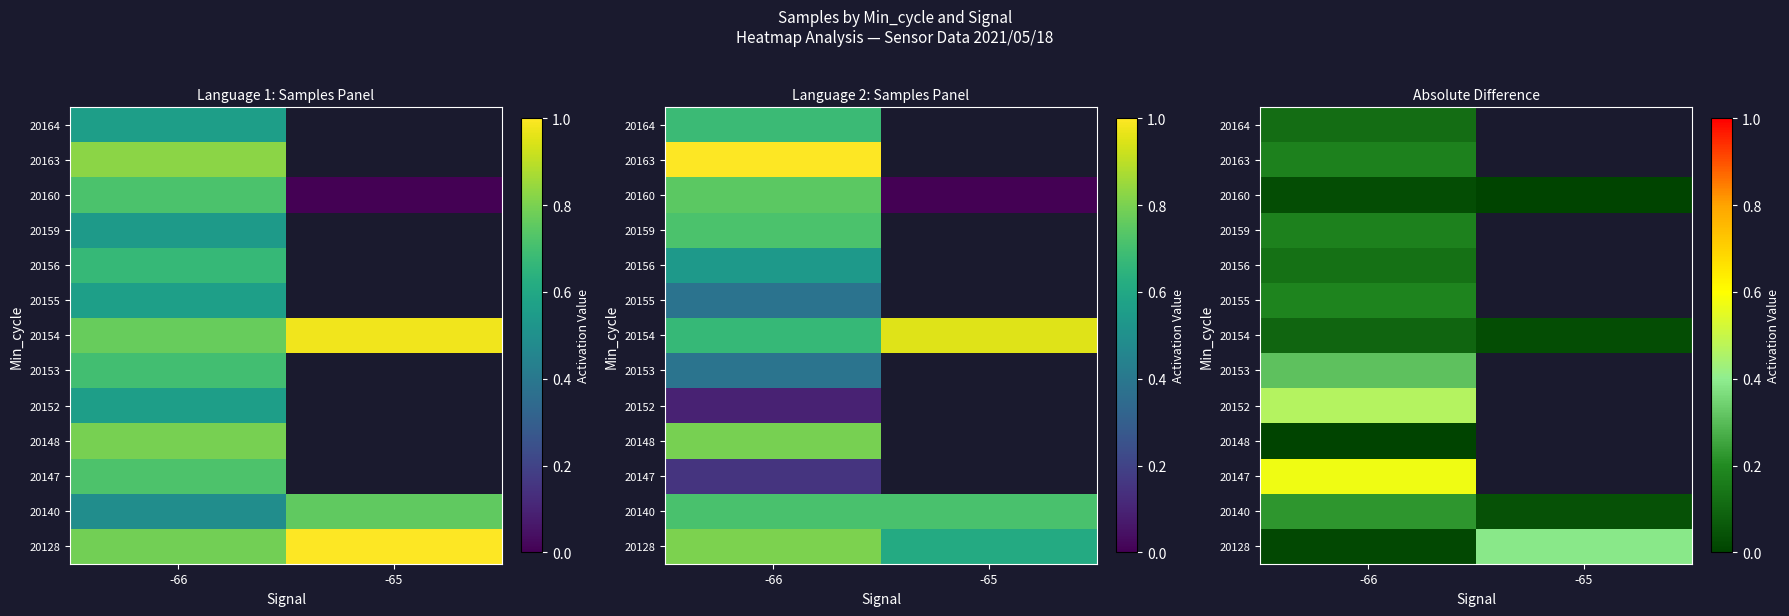

What is the difference between the 20128 values at -65 and -66?

0.4